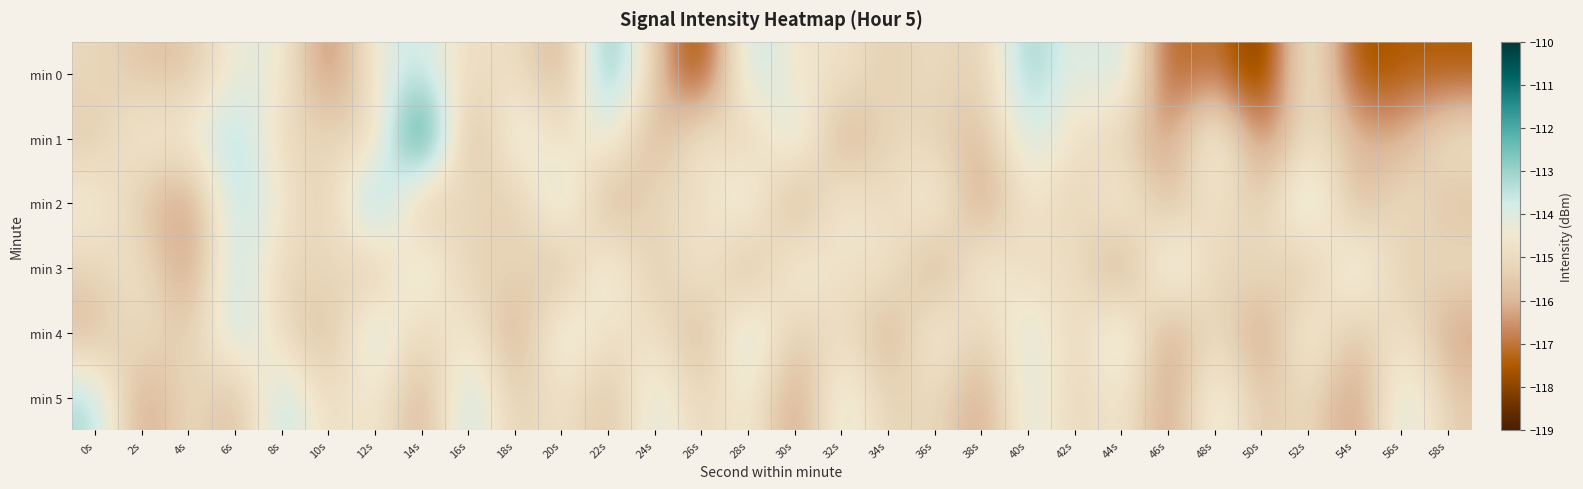

Between 14s and 52s, which series saw the biggest shift?

min 1